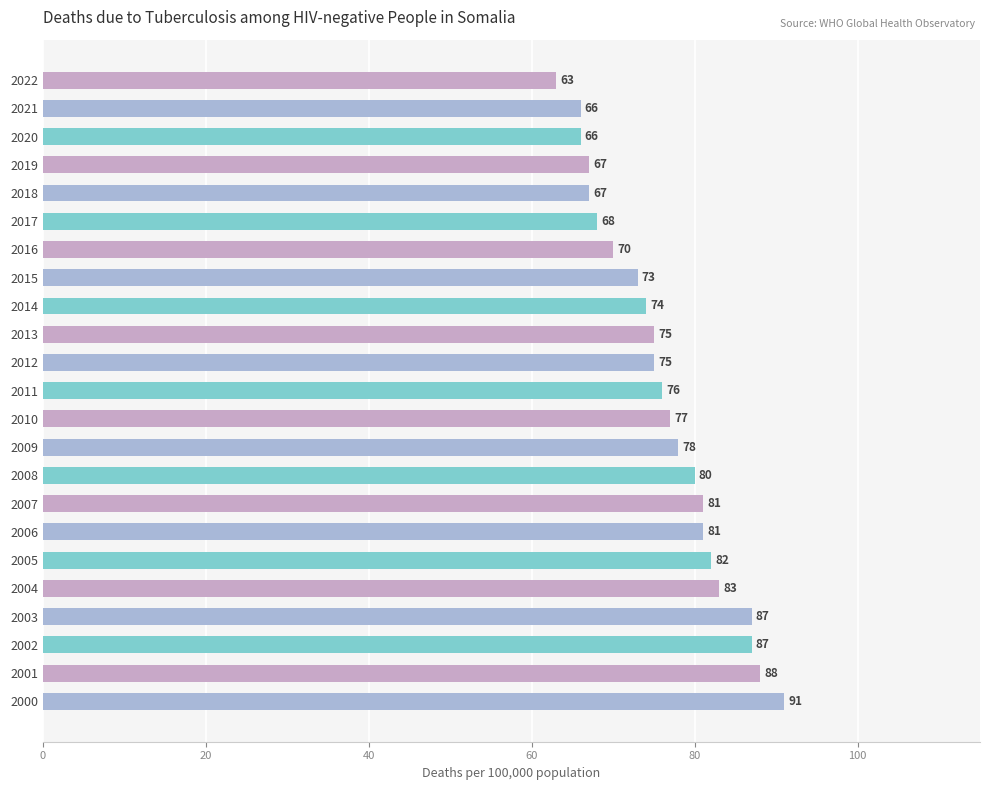

Reading bottom to top, extract all data points from this chart.

2000=91	2001=88	2002=87	2003=87	2004=83	2005=82	2006=81	2007=81	2008=80	2009=78	2010=77	2011=76	2012=75	2013=75	2014=74	2015=73	2016=70	2017=68	2018=67	2019=67	2020=66	2021=66	2022=63